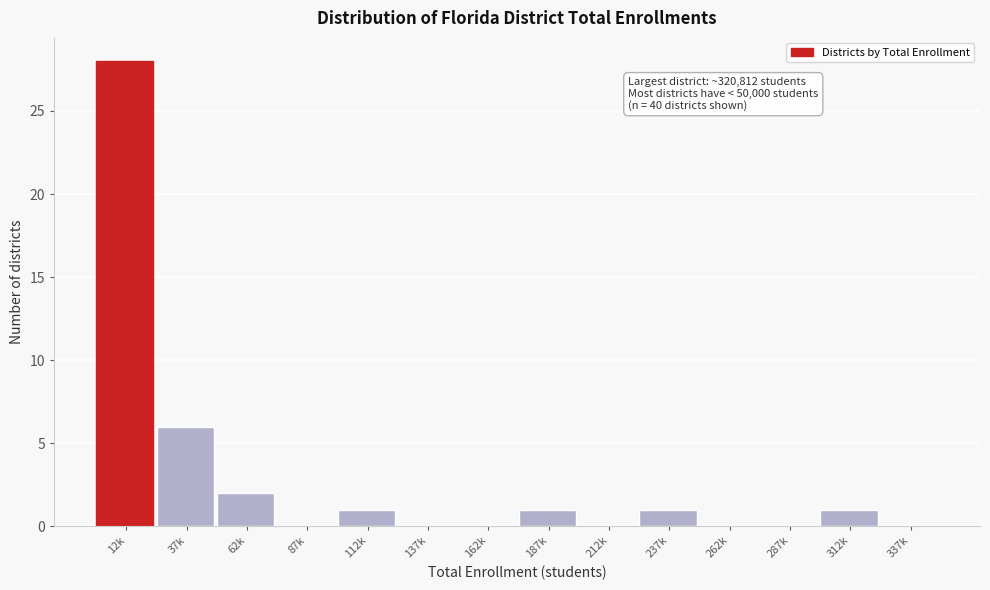

Reading left to right, what are all the values shown in this chart?

12k=28	37k=6	62k=2	87k=0	112k=1	137k=0	162k=0	187k=1	212k=0	237k=1	262k=0	287k=0	312k=1	337k=0